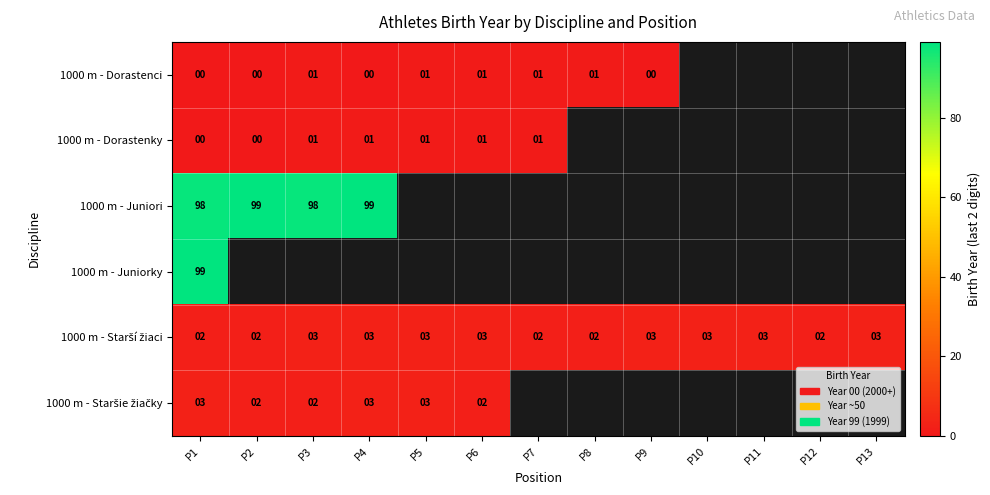

The value of 1000 m - Dorastenky at P5 is 1. True or false?

True